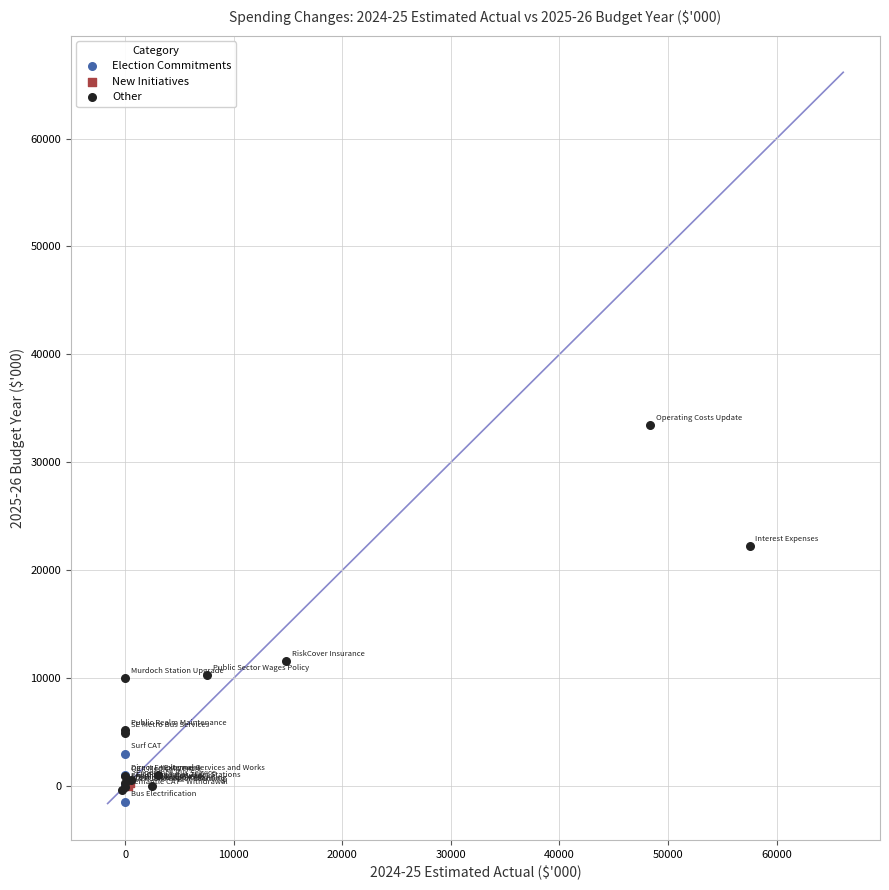

Which series reaches the minimum Y coordinate?

Election Commitments